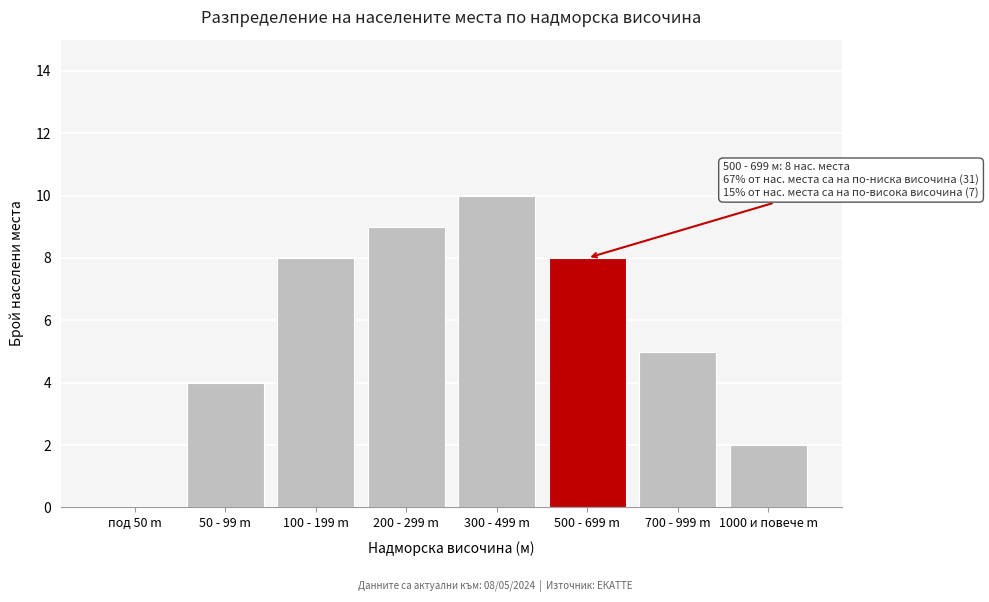

Reading right to left, extract all data points from this chart.

1000 и повече m=2	700 - 999 m=5	500 - 699 m=8	300 - 499 m=10	200 - 299 m=9	100 - 199 m=8	50 - 99 m=4	под 50 m=0